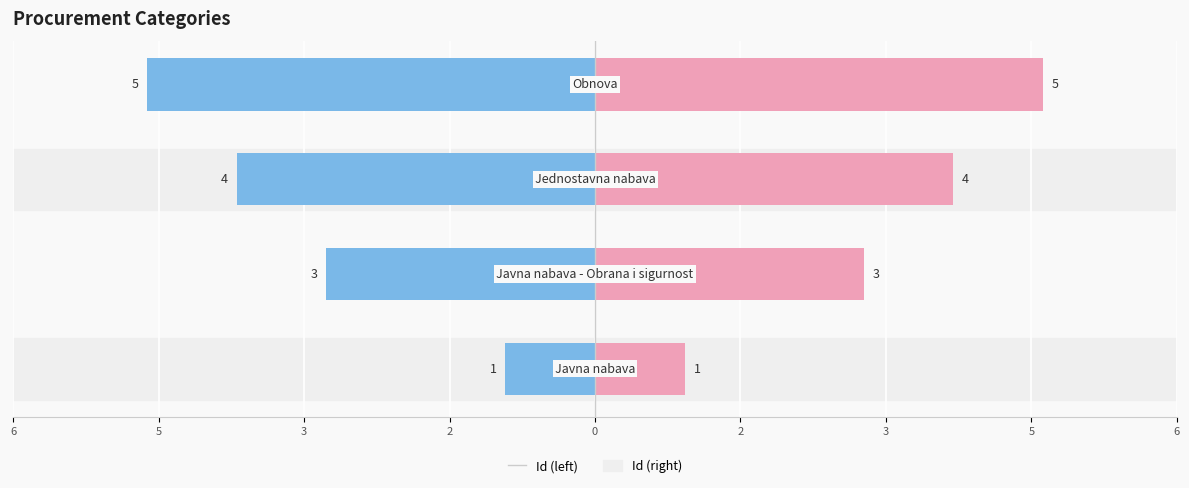

How many data points in Id (right) are above 4?

1